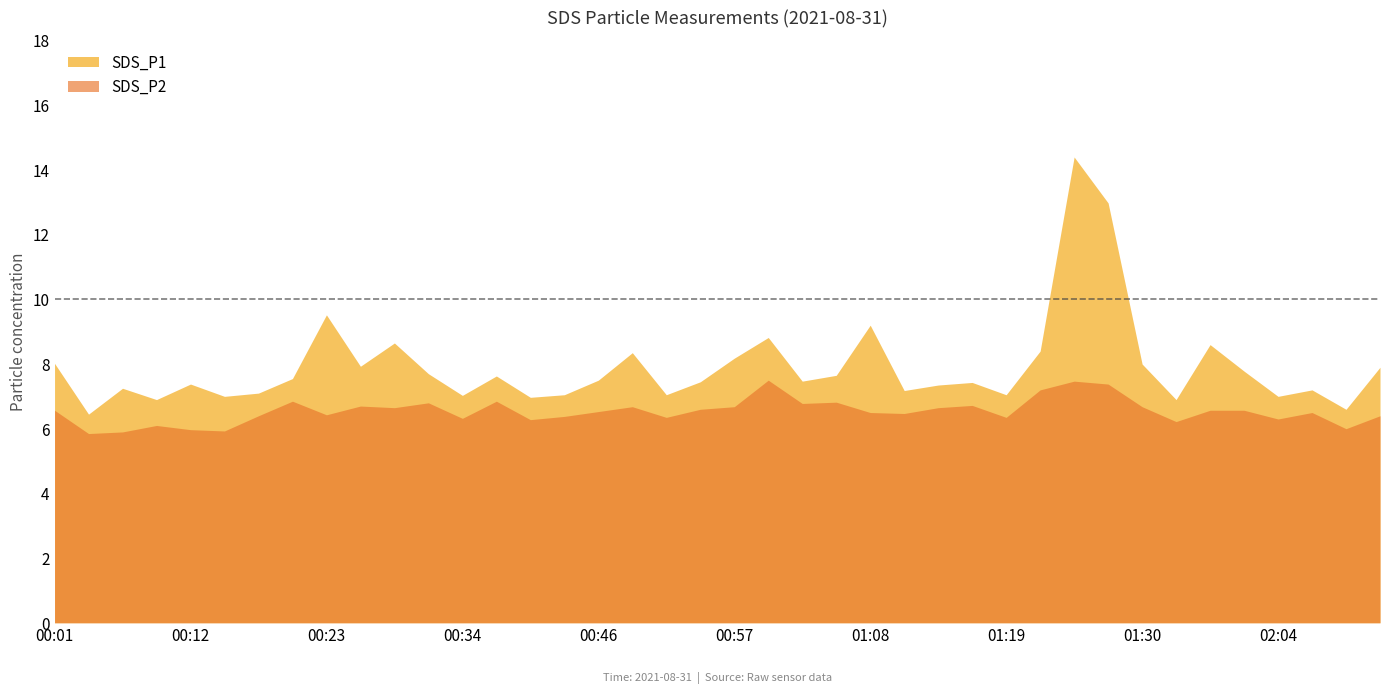

At which label is SDS_P2 closest to 6?

02:10